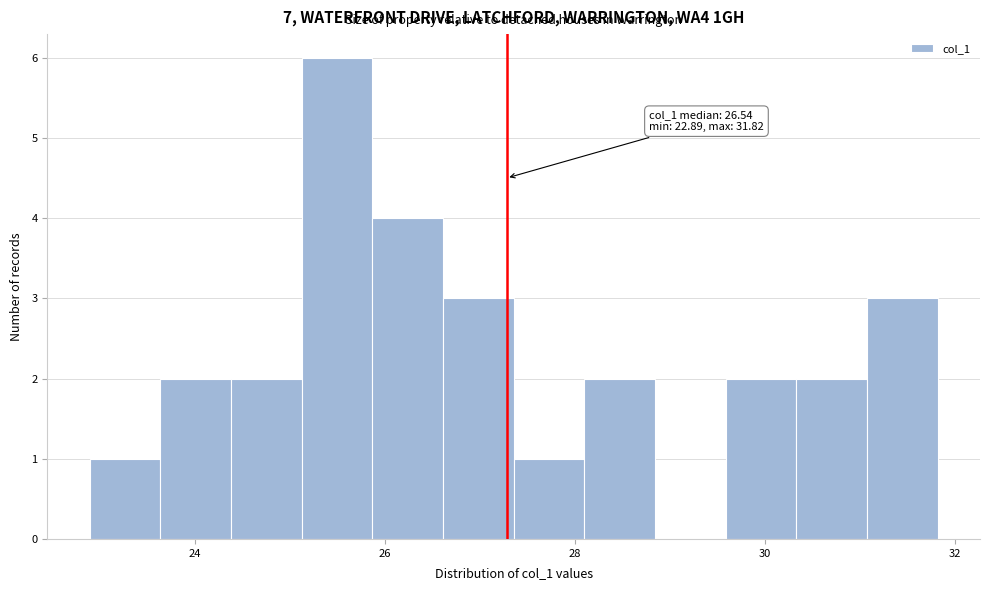

Read against the x-axis, roughly where is the centre of the tallest bar?

25.4